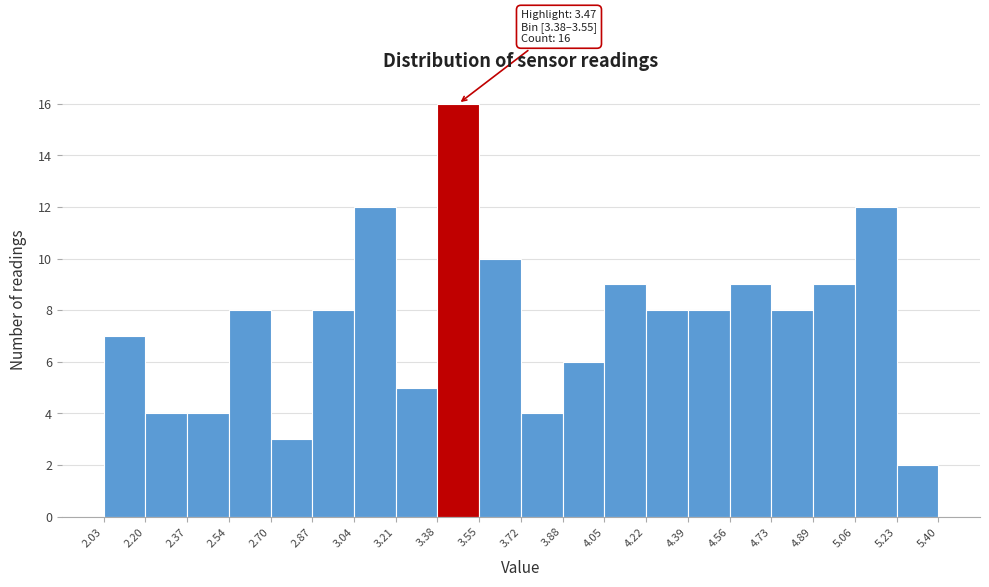

Over which range of the x-axis is the bar tallest?

3.38 to 3.55